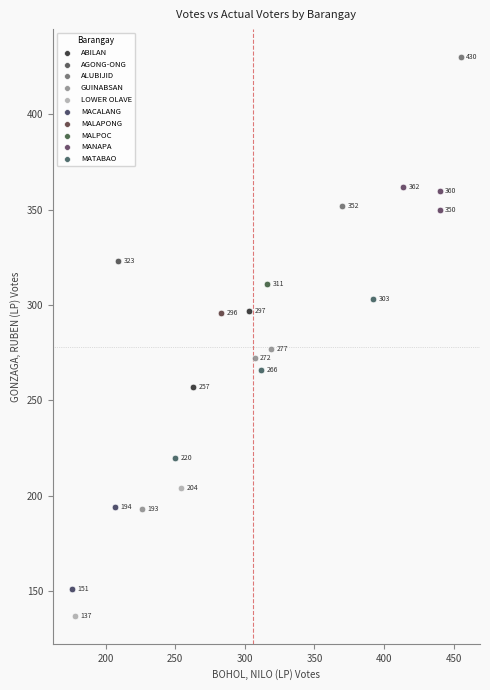

Which series contains the highest Y value?

ALUBIJID